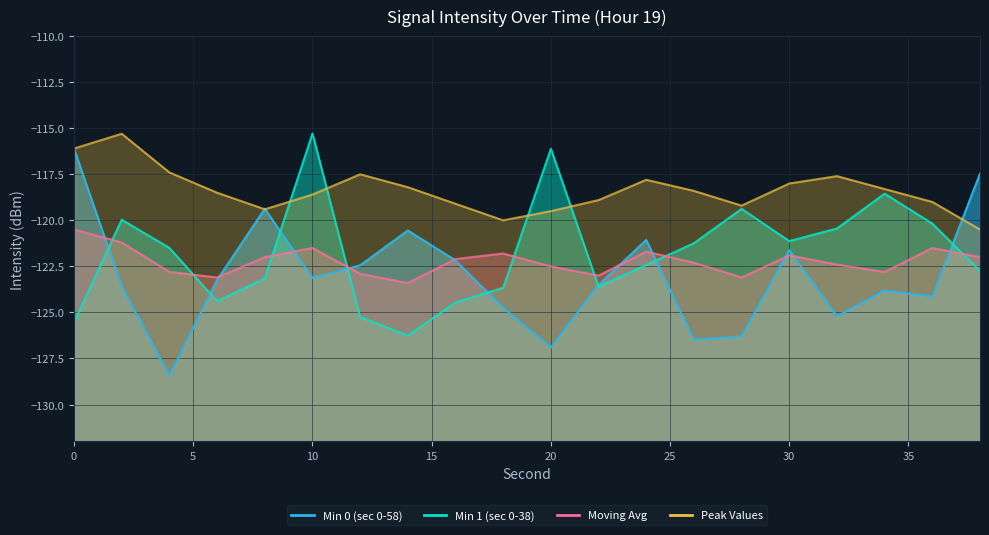

What is the maximum value shown in the chart?

-115.3